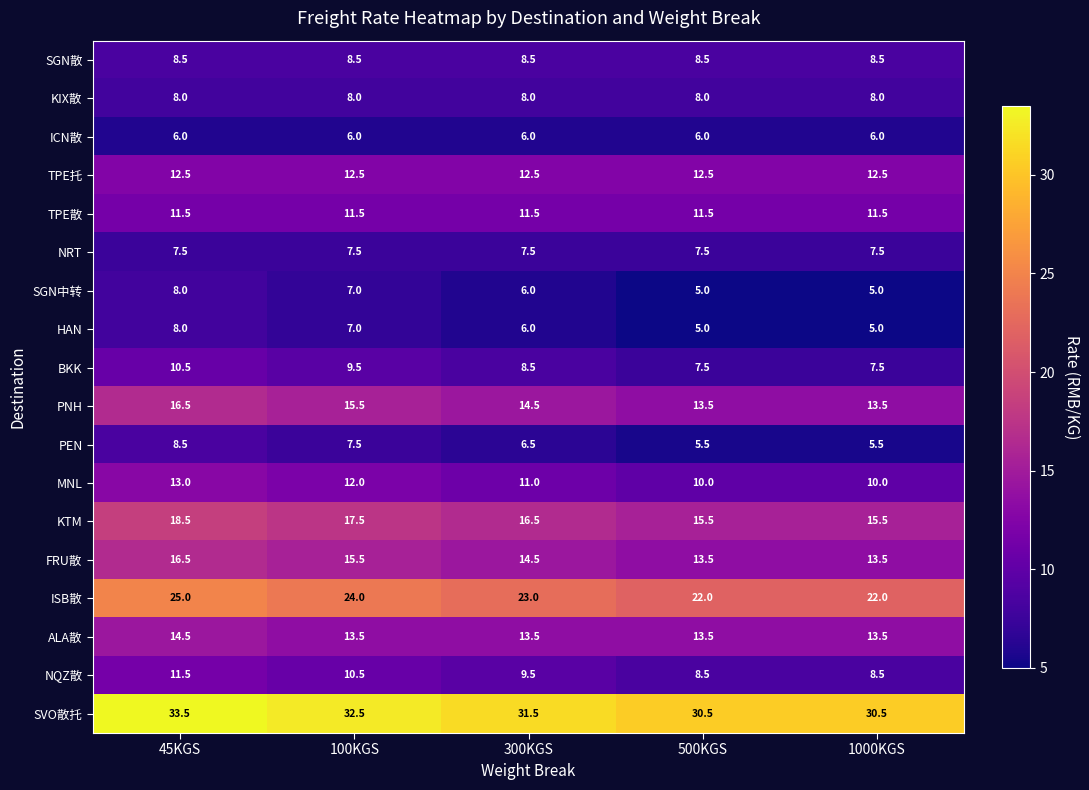

True or false: PEN has a value of 7.5 at 100KGS.

True